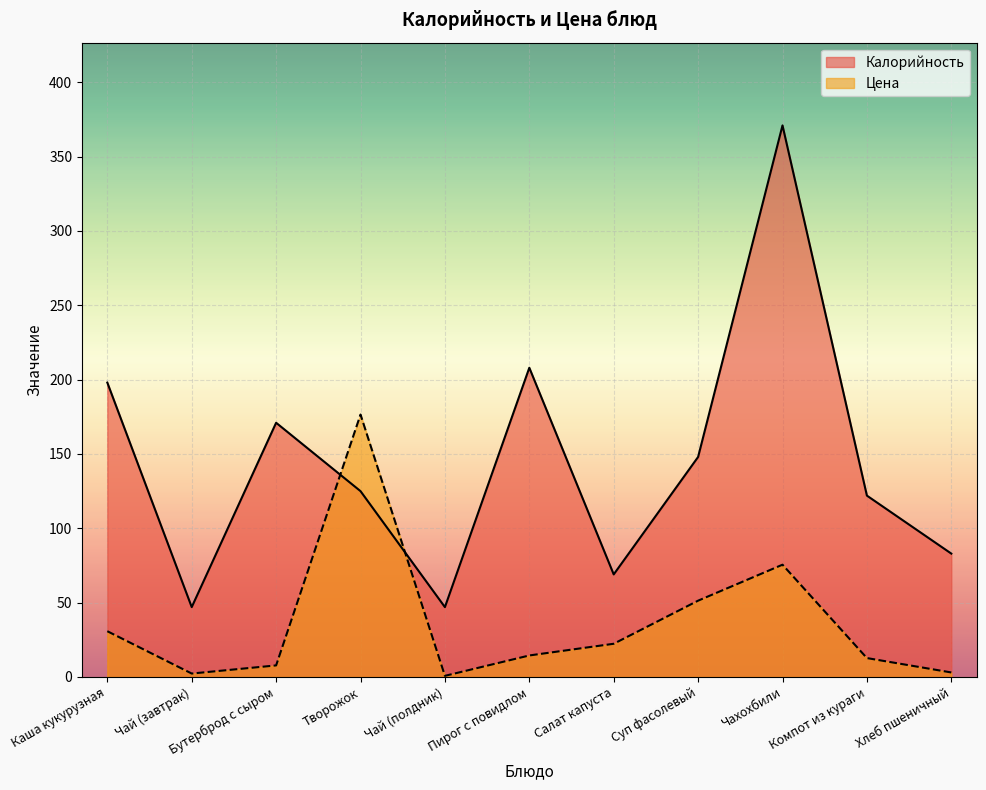

List the labels in order of Цена value, smallest first.

Чай (полдник), Чай (завтрак), Хлеб пшеничный, Бутерброд с сыром, Компот из кураги, Пирог с повидлом, Салат капуста, Каша кукурузная, Суп фасолевый, Чахохбили, Творожок